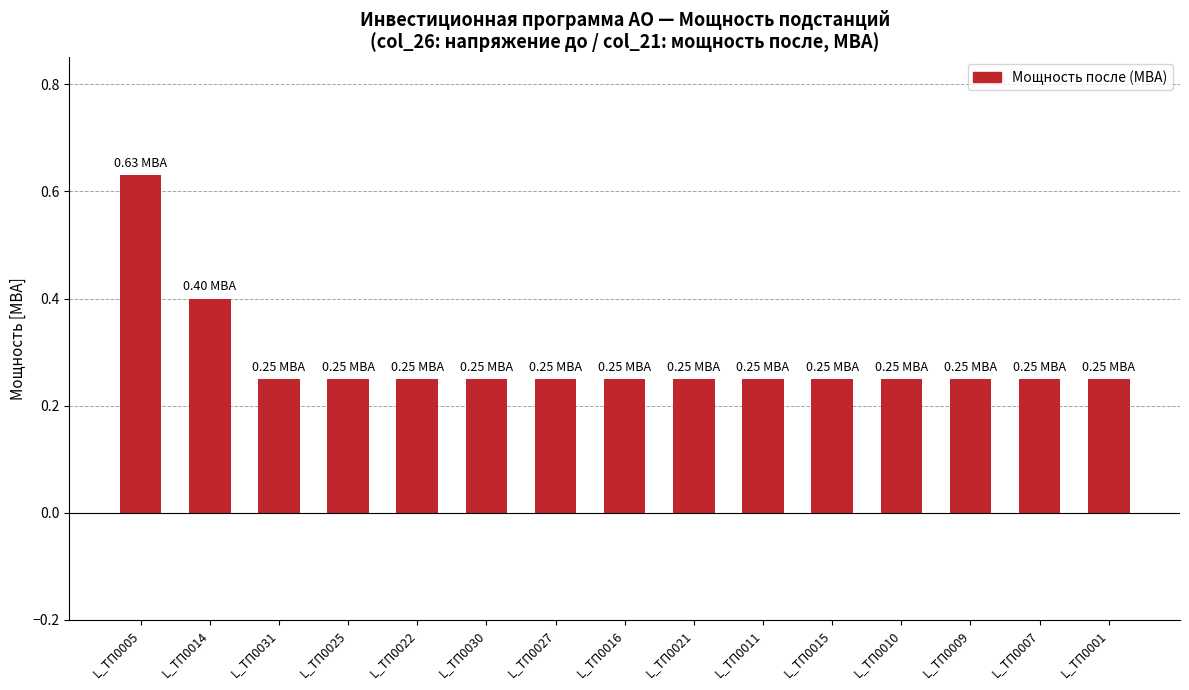

Between L_ТП0010 and L_ТП0014, which is larger?

L_ТП0014